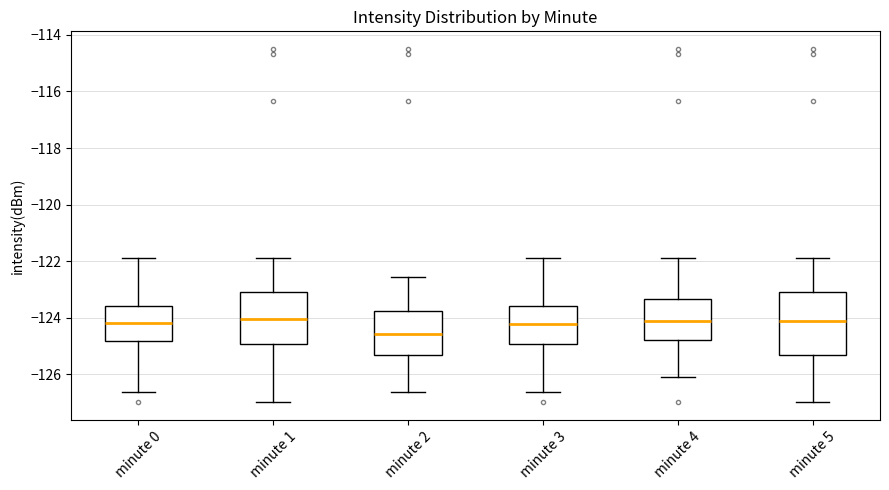

Which box is the tallest, from its lower edge to its upper edge?

minute 5